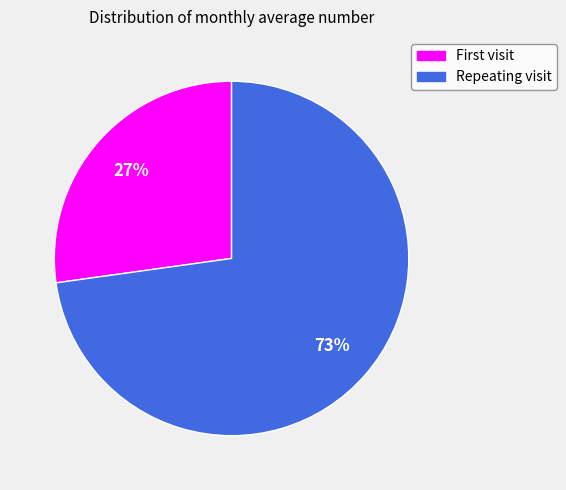

Rank the categories by value from highest to lowest.

Repeating visit, First visit